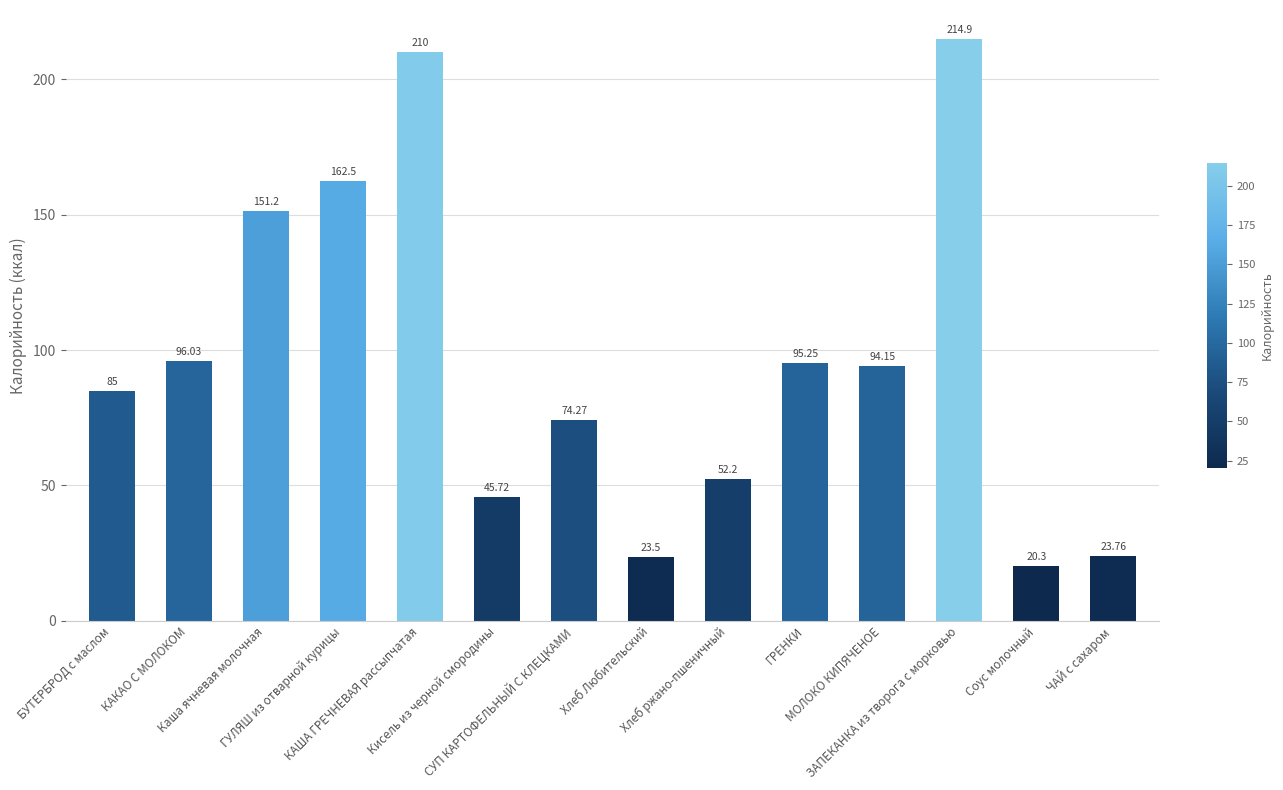

Is it true that the value at ЗАПЕКАНКА из творога с морковью is 66.9?

False